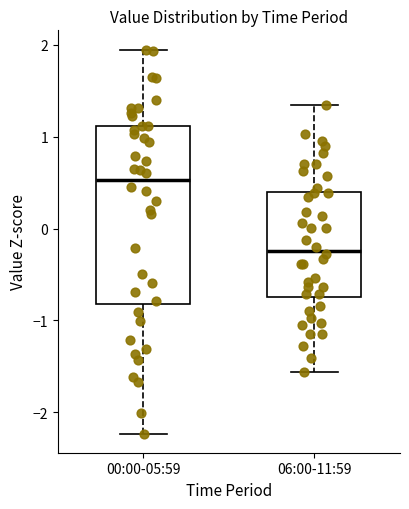

Comparing the boxes themselves (not the whiskers), which one is the tallest?

00:00-05:59